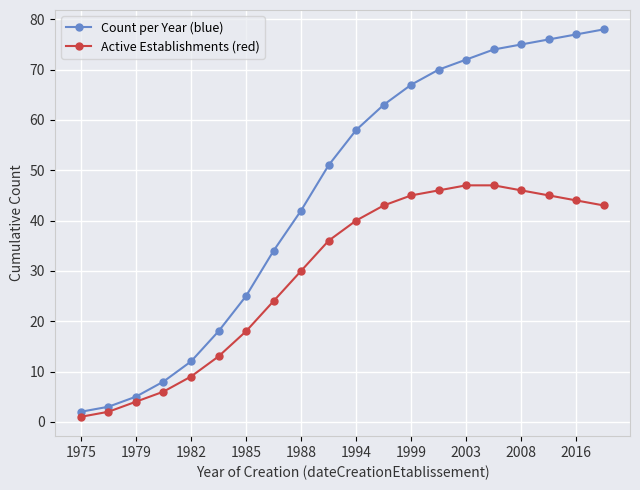

How many lines are shown in the chart?

2